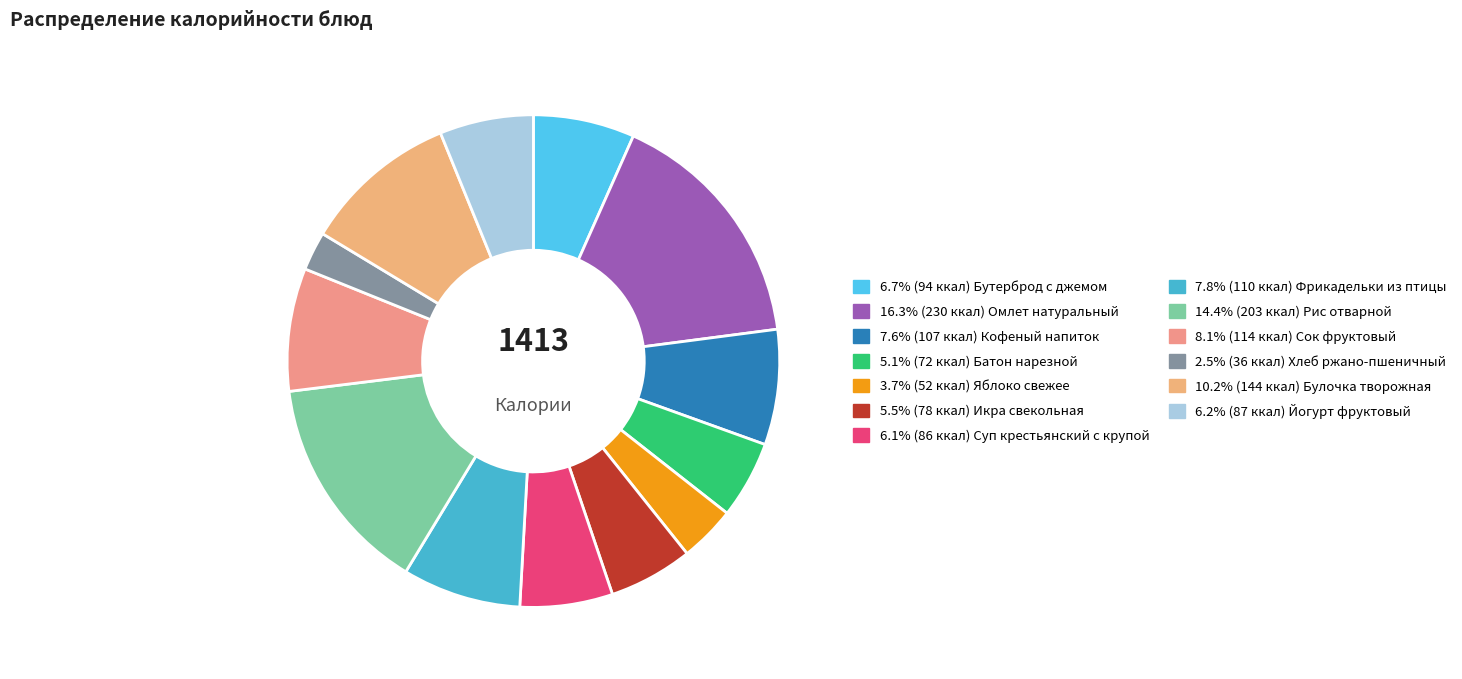

To the nearest percent, what is the difference between the largest and smallest slice percentages?

14%